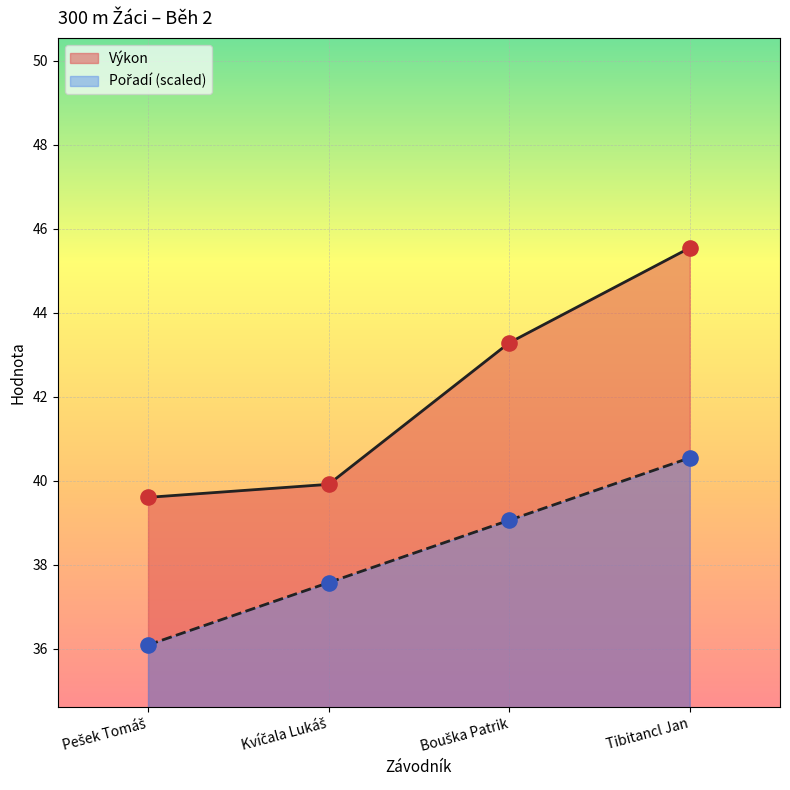

Which series has the largest Y range (max minus min)?

Výkon